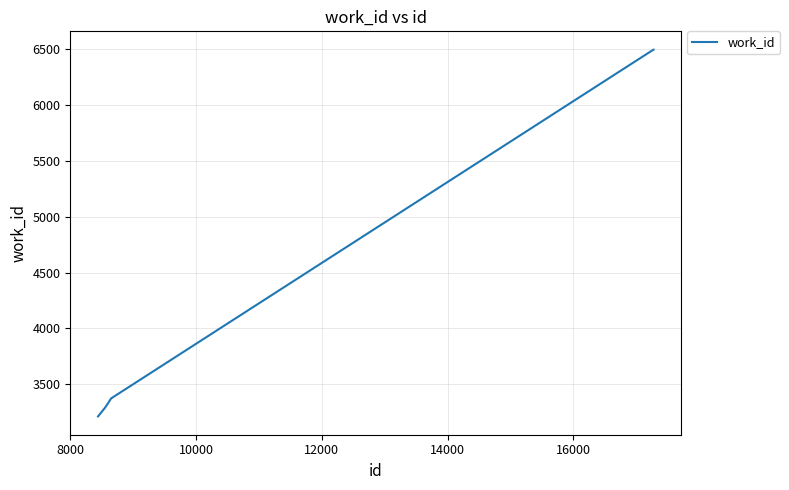

What is the smallest value displayed?

3212